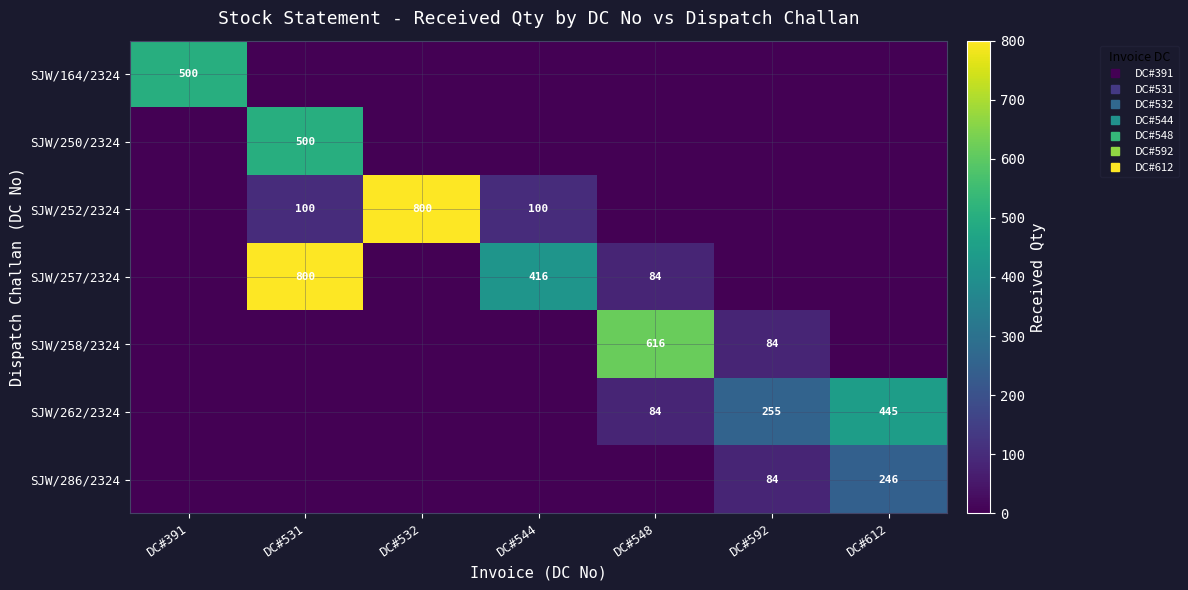

How many positive values does the SJW/164/2324 series have?

1